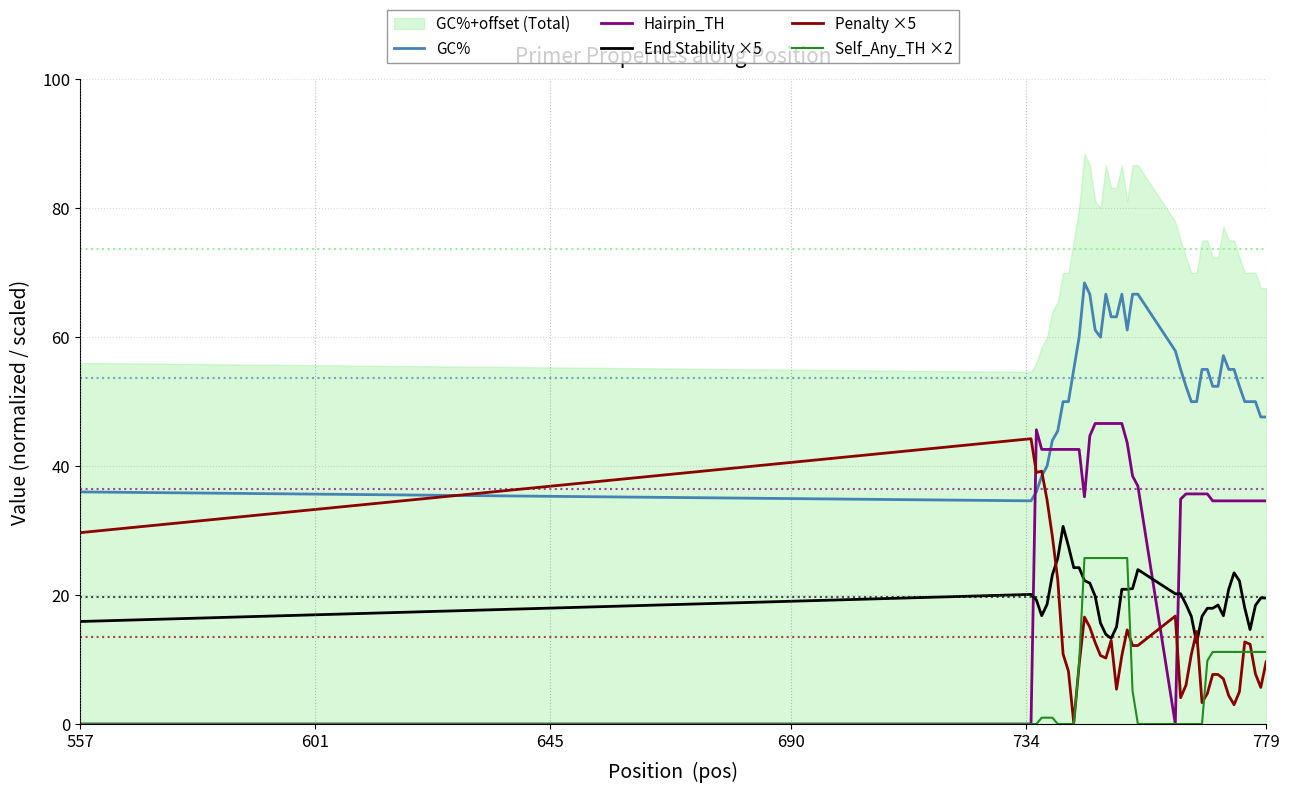

How many times do Hairpin_TH and GC% cross each other?

2